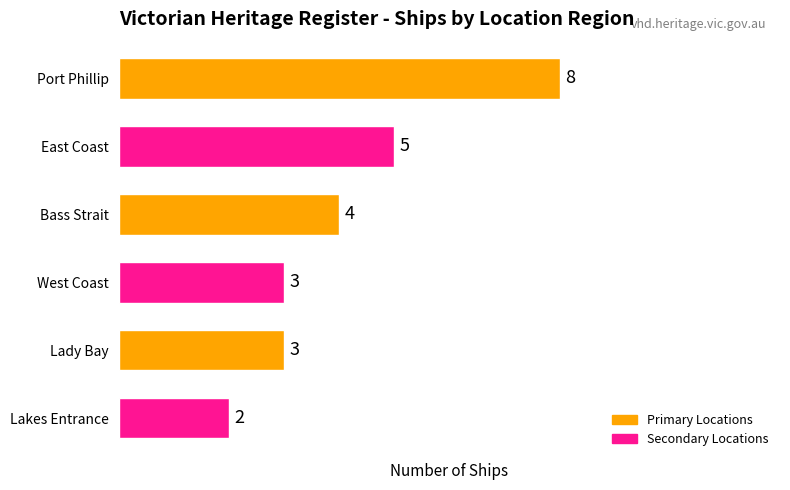

The chart shows a value of 1 at Lakes Entrance. True or false?

False